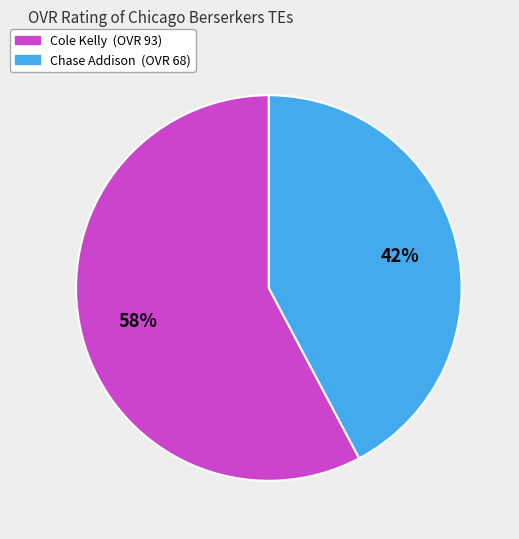

What is the smallest slice in the pie chart?

Chase Addison